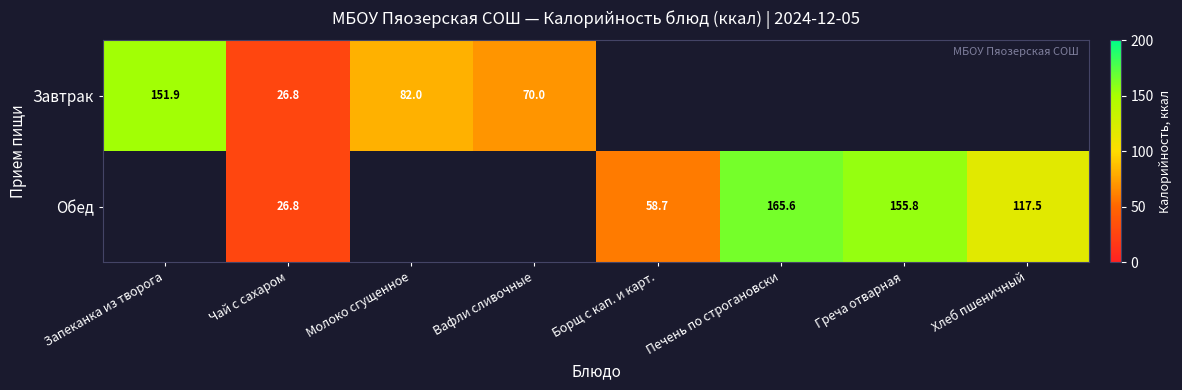

Which has a higher value, Молоко сгущенное or Чай с сахаром?

Молоко сгущенное